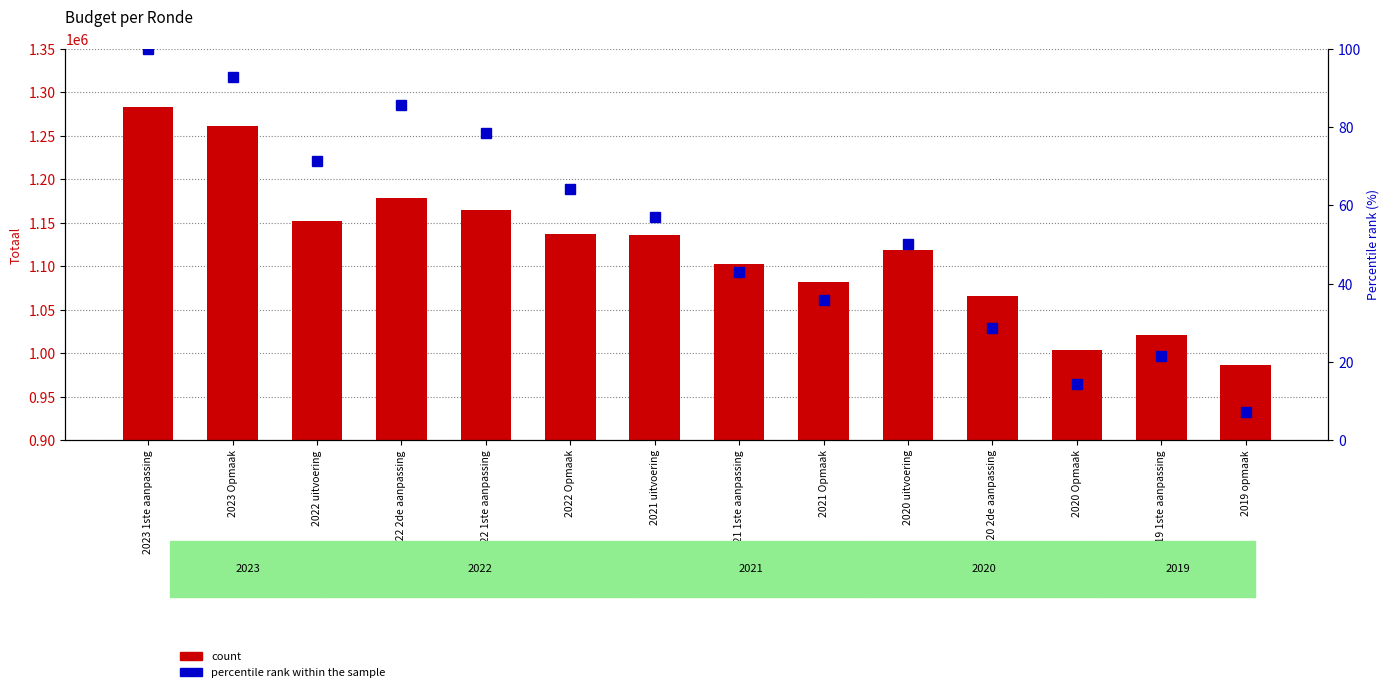

True or false: percentile rank within the sample has a value of 7.1 at 2019 opmaak.

True